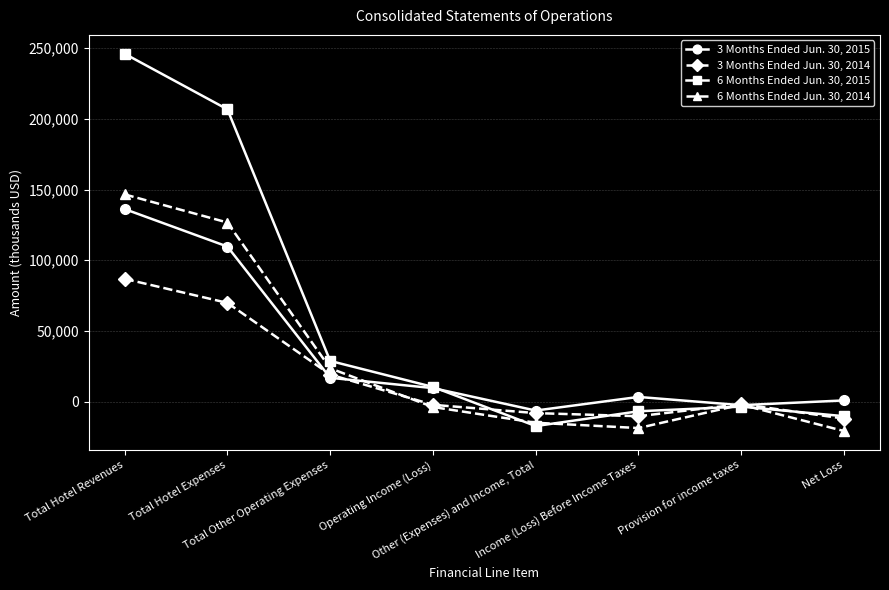

True or false: 6 Months Ended Jun. 30, 2015 and 3 Months Ended Jun. 30, 2014 intersect in this chart.

True